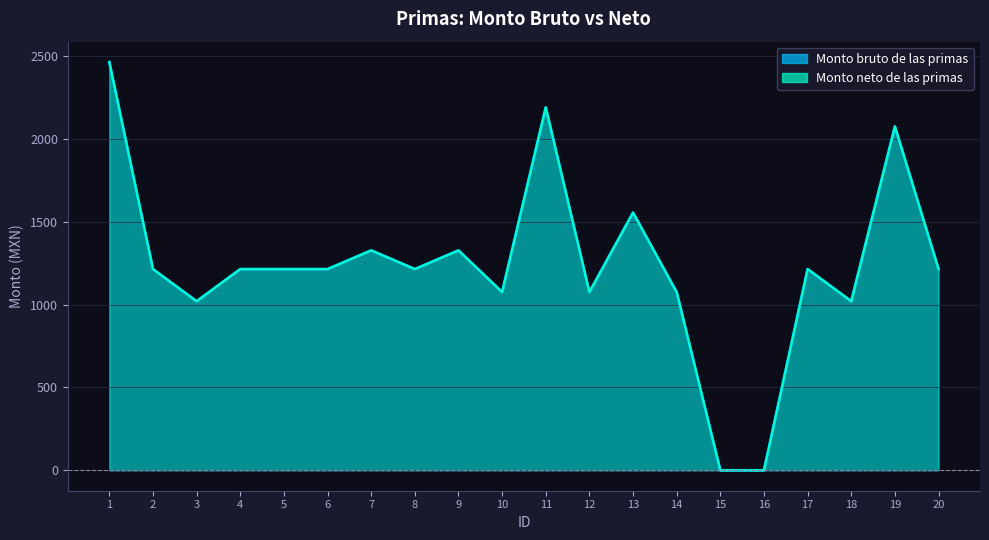

True or false: Monto neto de las primas and Monto bruto de las primas intersect in this chart.

False